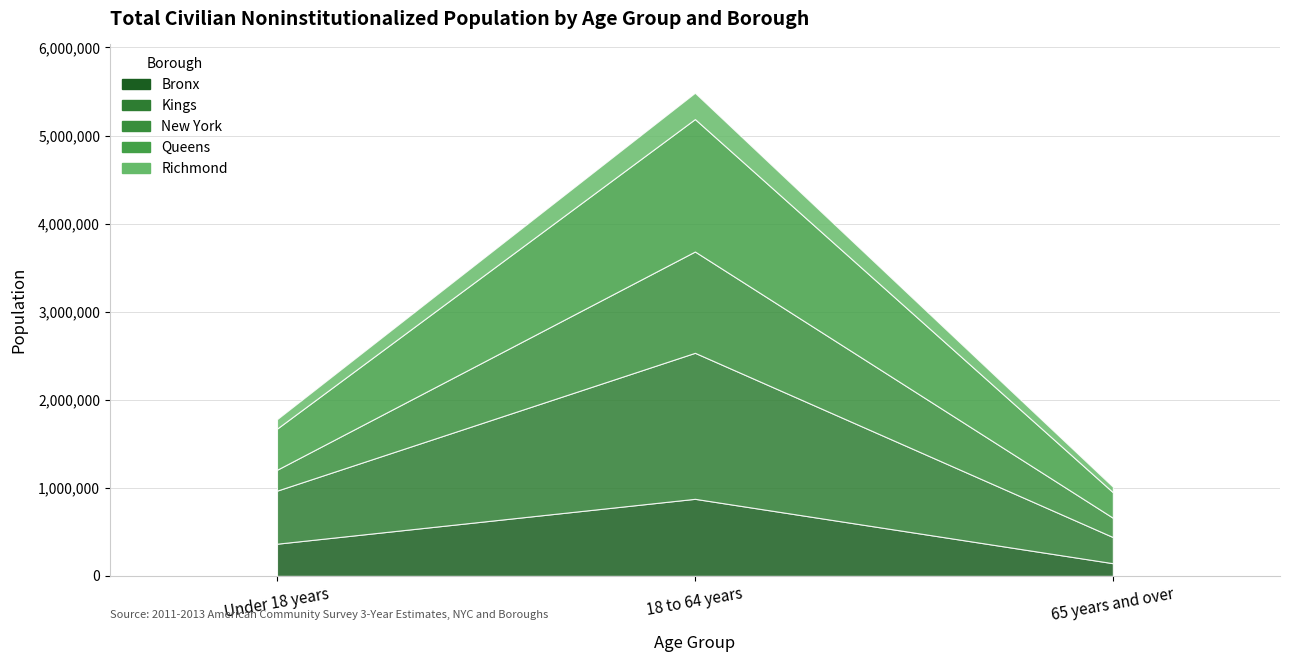

At which category is the sum across all series the highest?

18 to 64 years